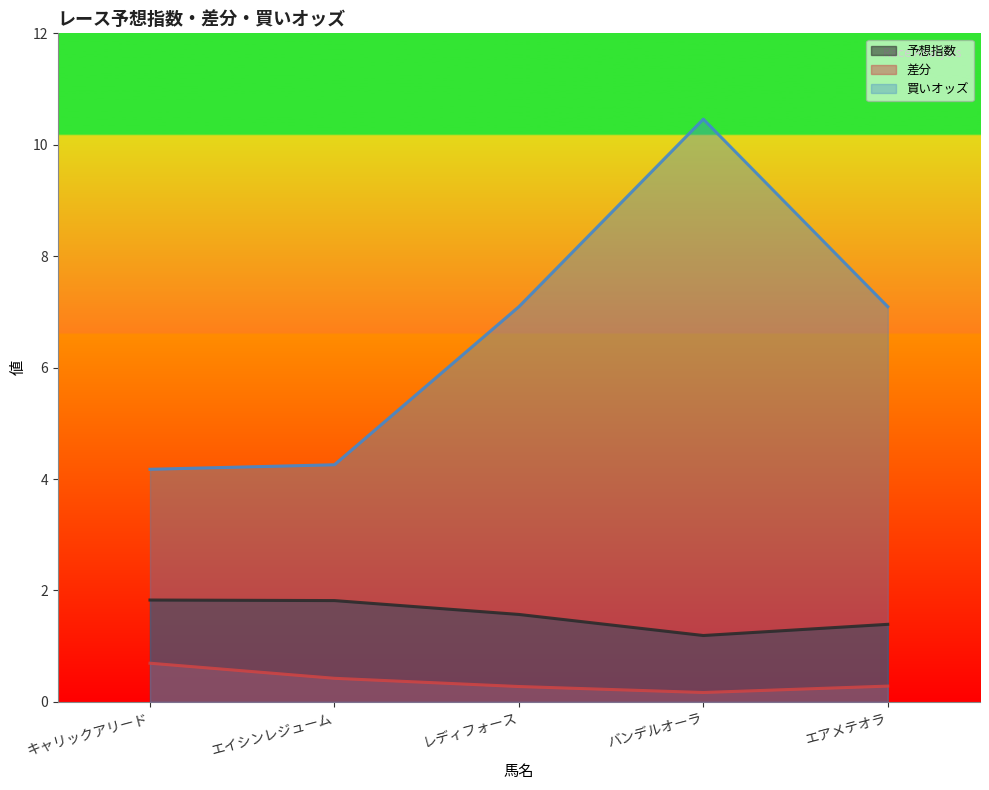

List the series in order of their overall mean, lowest first.

差分, 予想指数, 買いオッズ